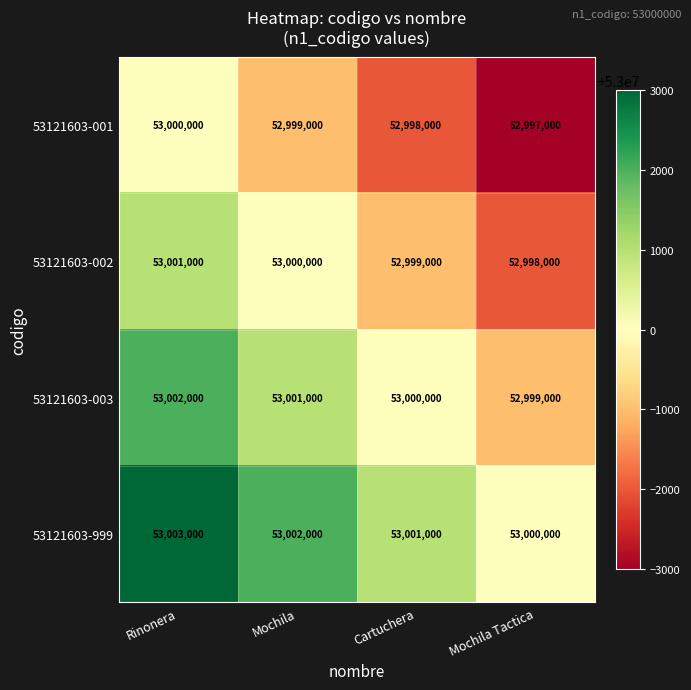

How many series are shown in this chart?

4